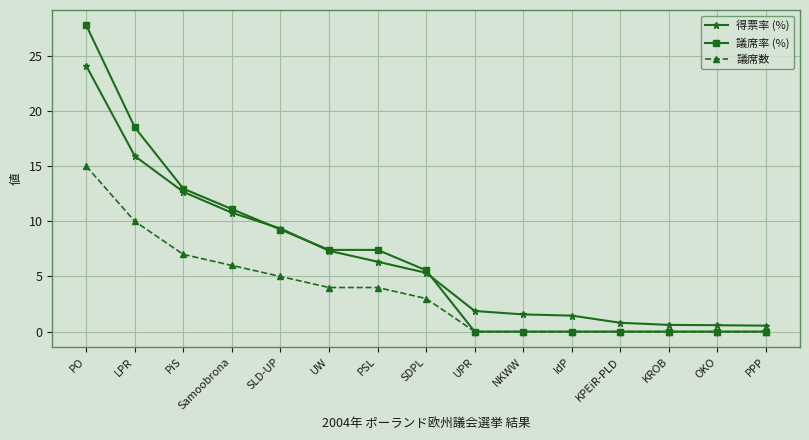

What is the difference between the 議席率 (%) values at LPR and Samoobrona?

7.4